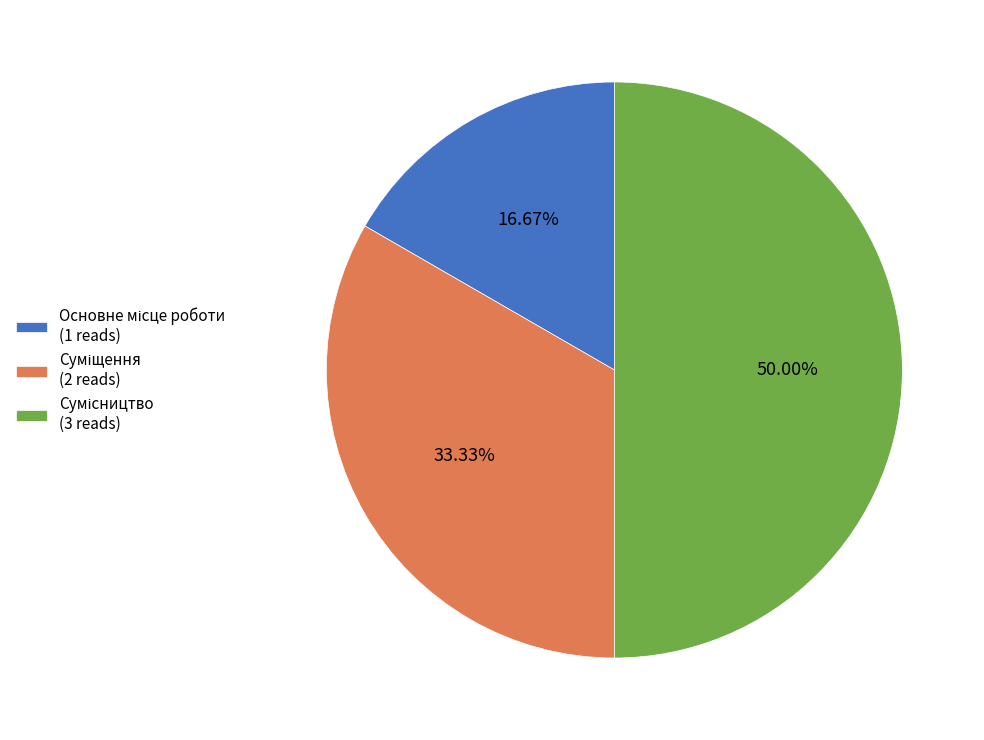

Count the number of slices in the pie.

3